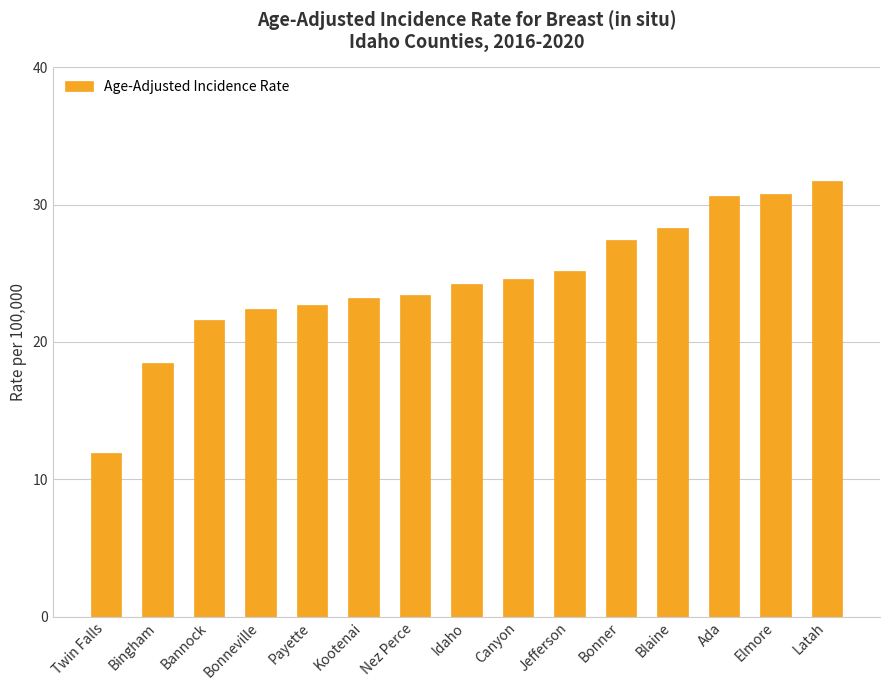

What is the maximum value shown in the chart?

31.7